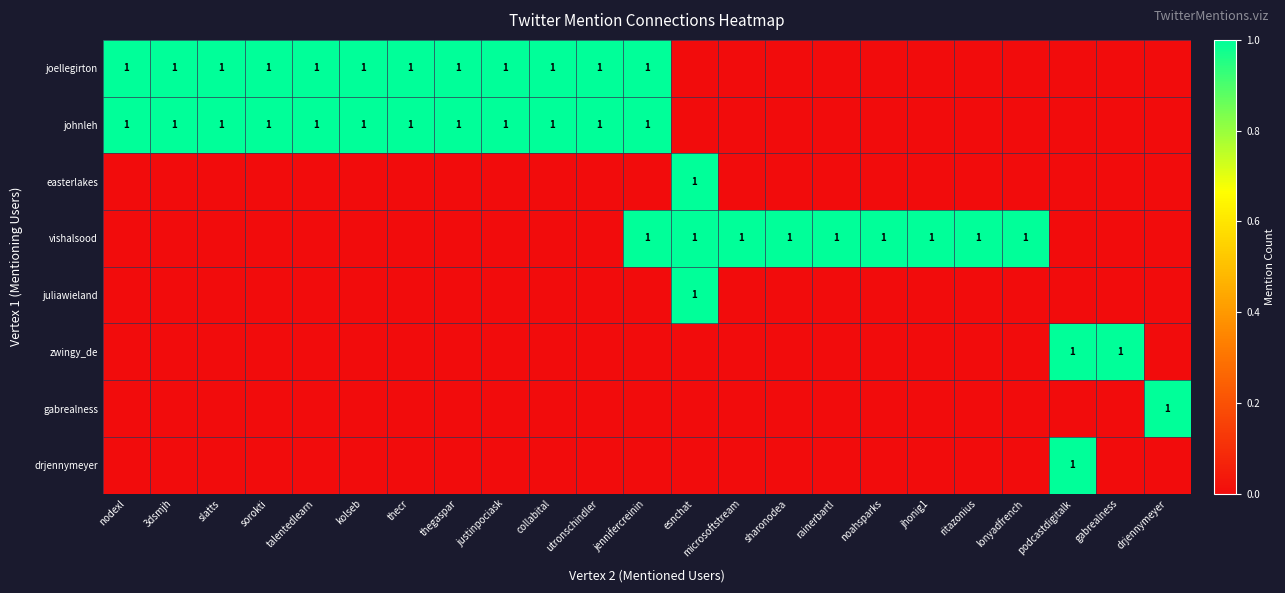

The juliawieland series shows 0 at utronschindler. True or false?

True